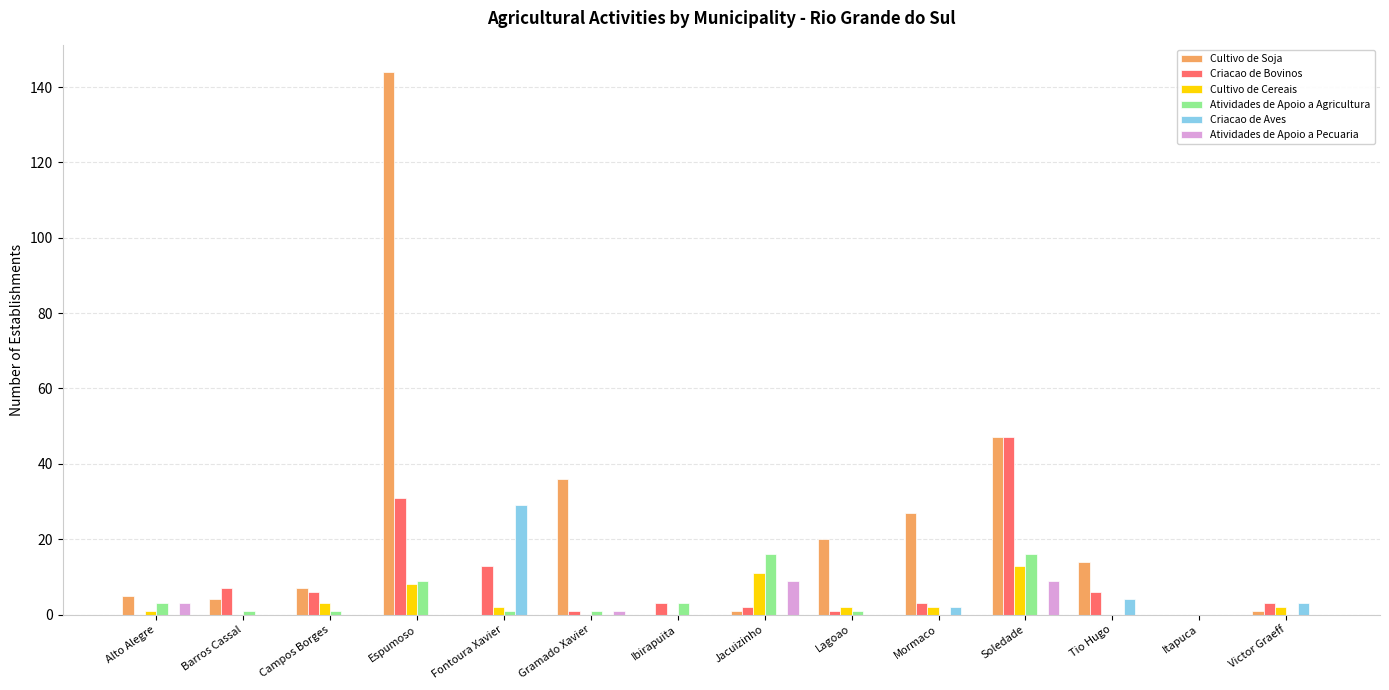

Which series changed the most between Lagoao and Itapuca?

Cultivo de Soja